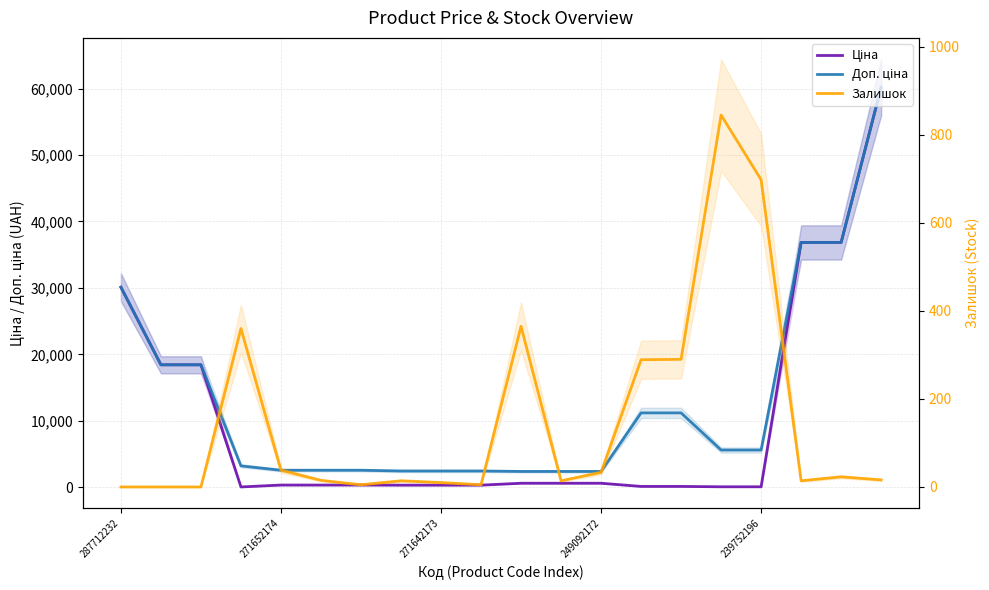

Which series has the widest spread of values?

Ціна